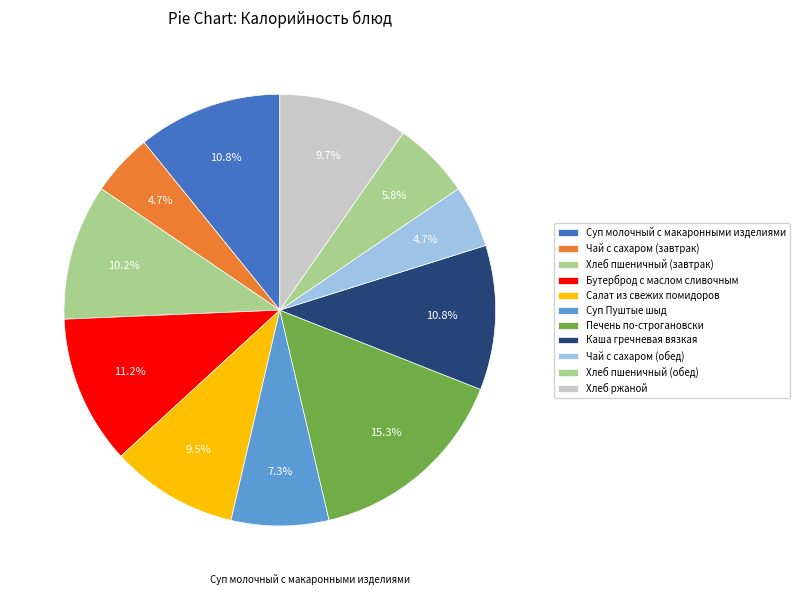

Count the number of slices in the pie.

11